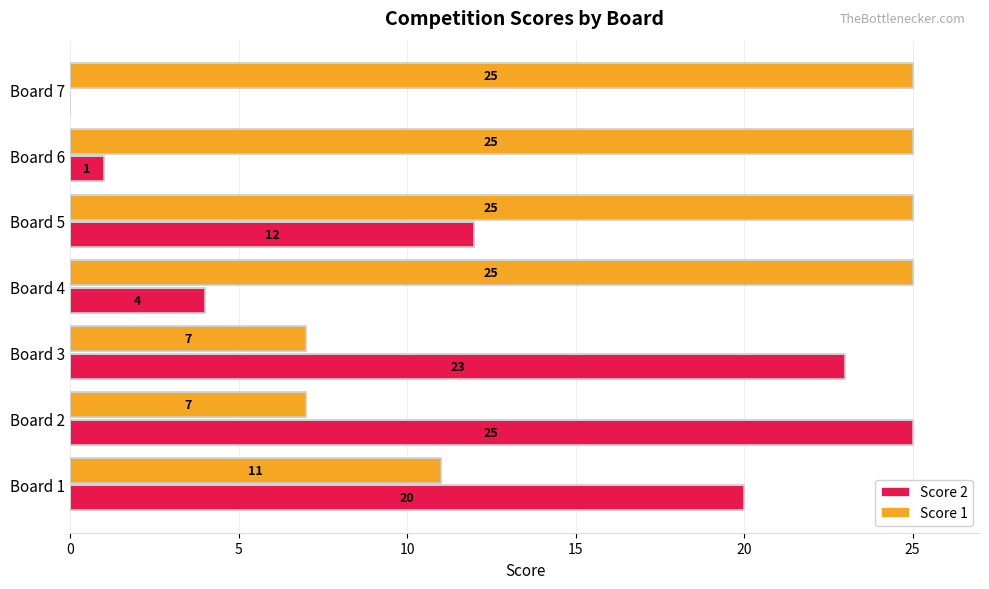

What is the maximum value for Score 2?

25